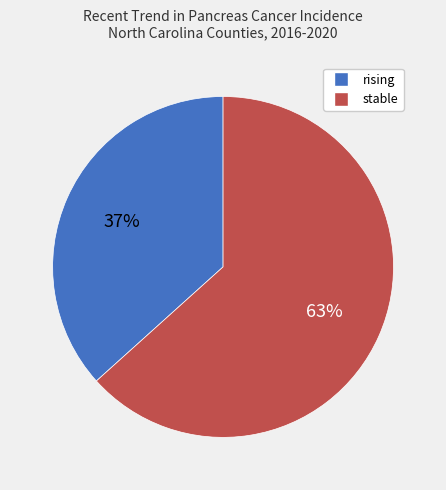

Combined, do stable and rising account for over 50%?

Yes